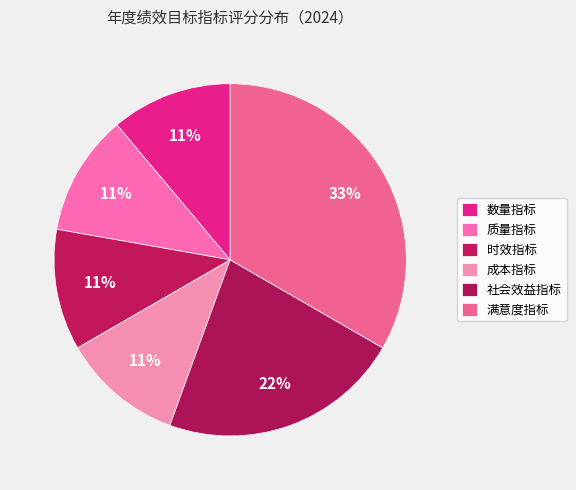

Count the number of slices in the pie.

6